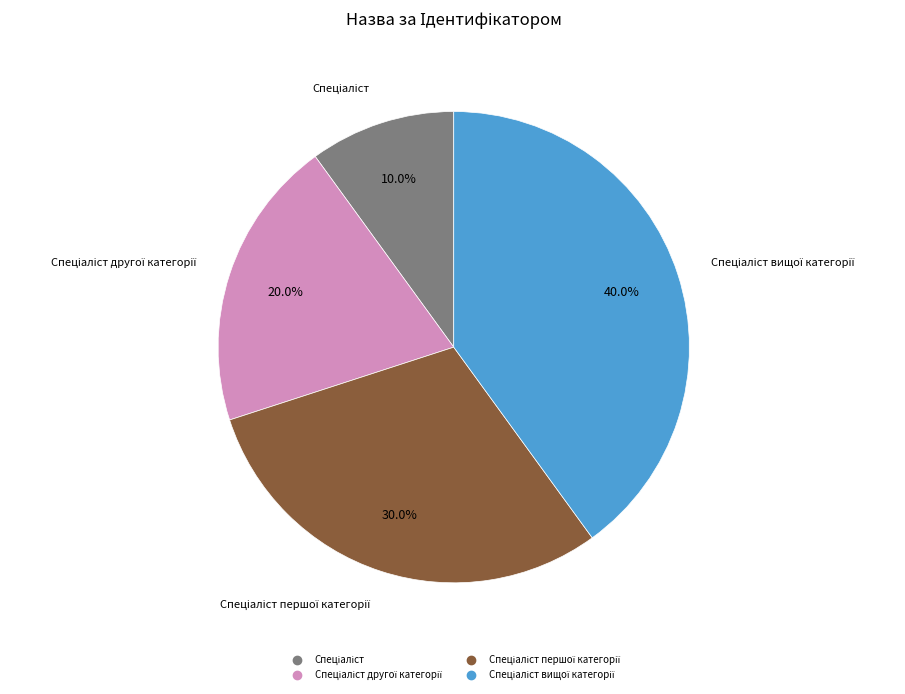

Is there any slice that represents more than half of the pie?

No